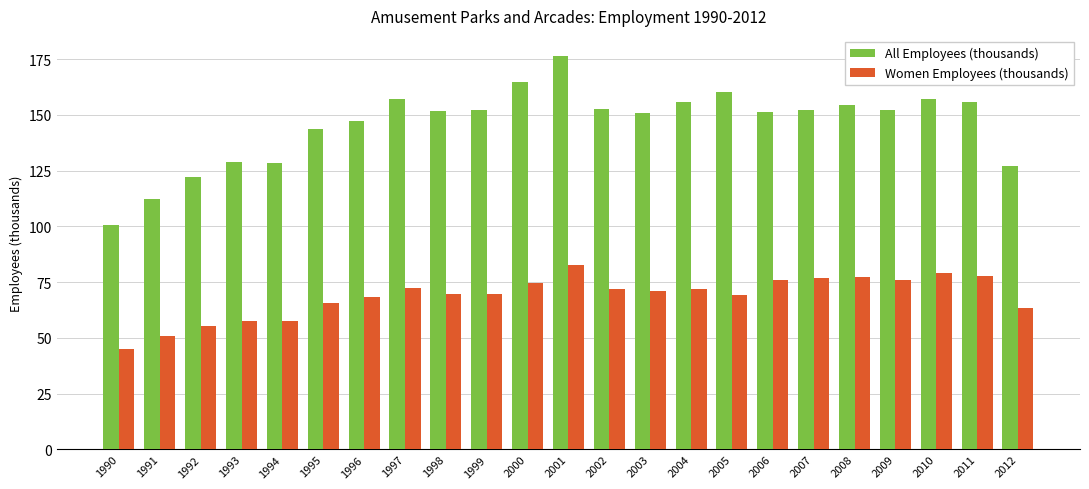

What is the total value across all series at 1993?

186.5